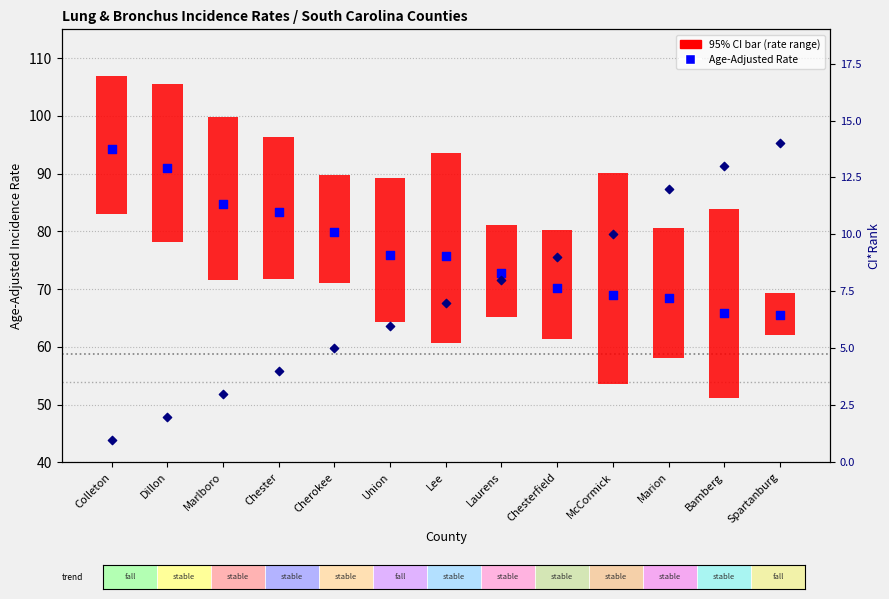

At how many categories does at least one series exceed 93?

1